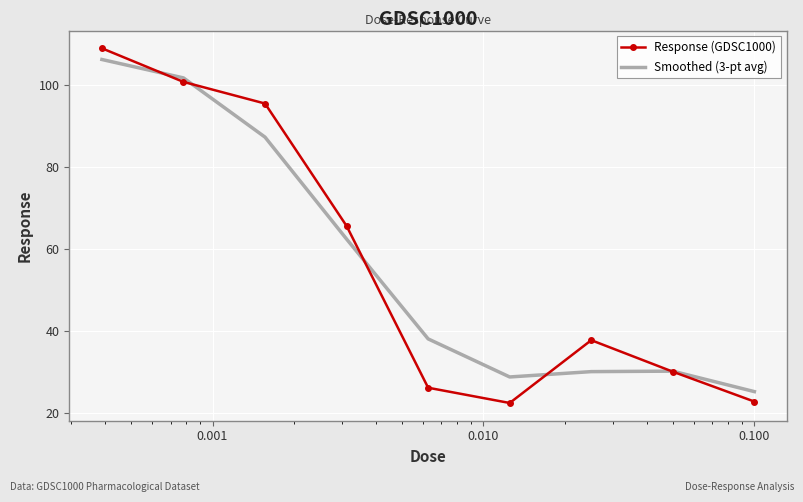

What are all the series names shown in the legend?

Response (GDSC1000), Smoothed (3-pt avg)